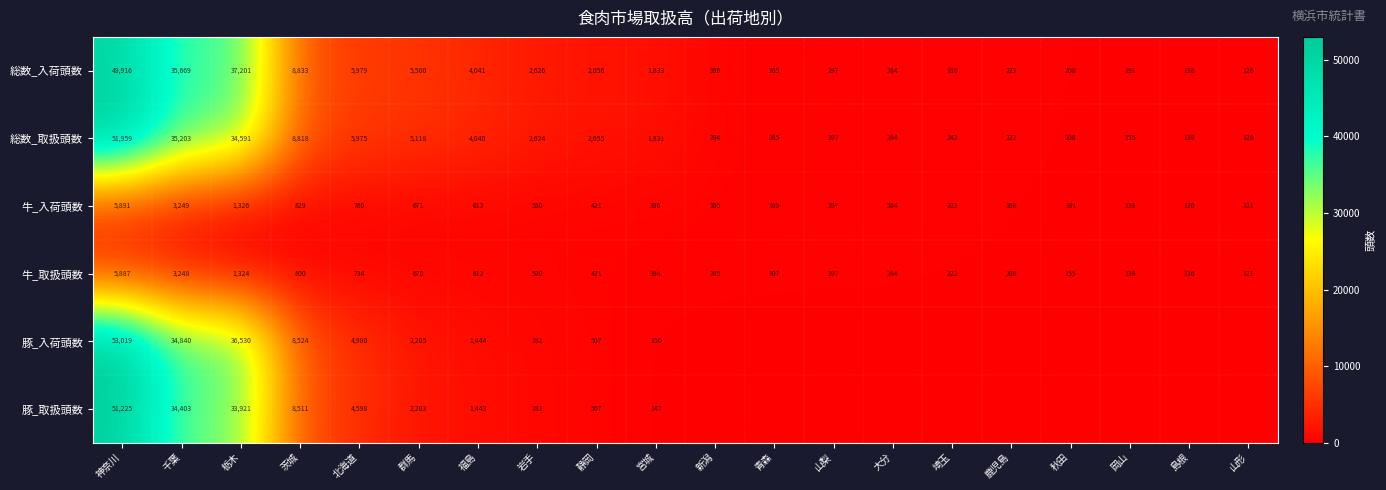

True or false: 牛_入荷頭数 has a value of 138 at 岡山.

True